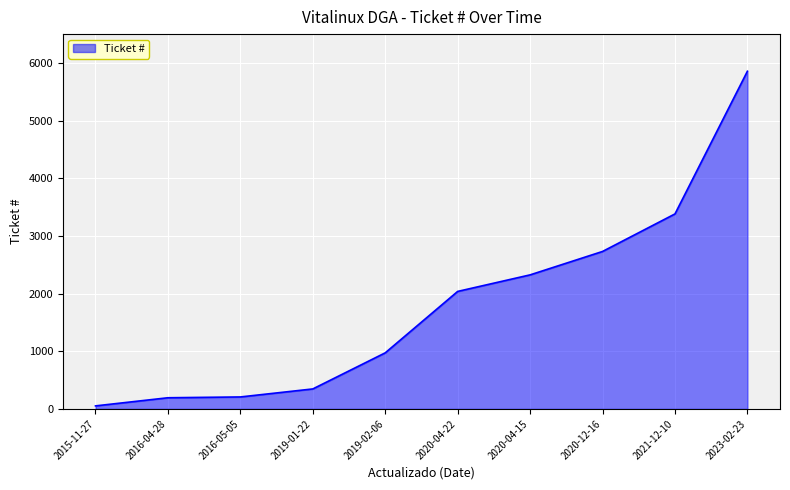

What is the ratio of the value at 2016-05-05 to the value at 2016-04-28?

1.1